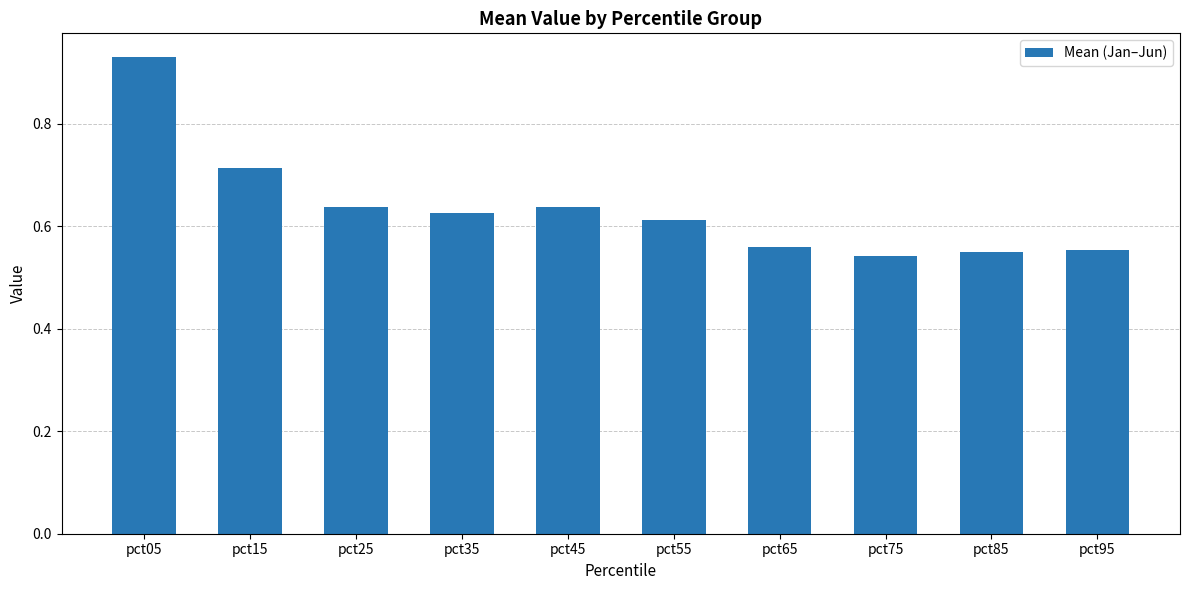

Which label corresponds to the largest value in the chart?

pct05